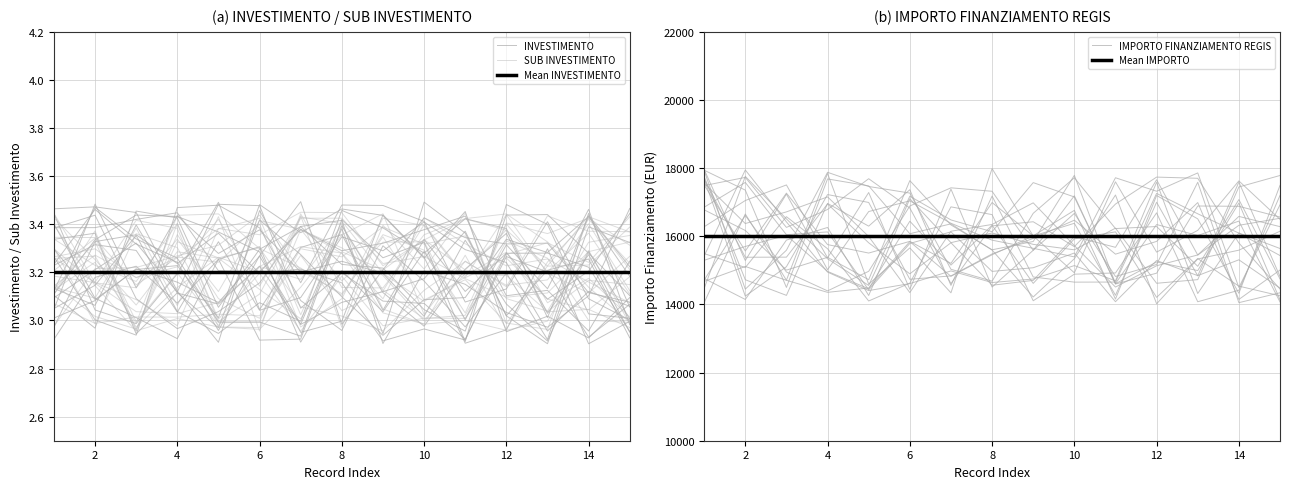

Reading right to left, extract all data points from this chart.

INVESTIMENTO: 3.0	3.0	3.4	3.5	2.9	3.3	3.3	3.4	2.9	3.0	3.0	3.3	3.3	3.5	3.1
SUB INVESTIMENTO: 3.4	3.4	3.0	3.0	3.2	3.1	3.3	3.1	3.2	3.4	3.3	3.3	3.2	3.2	3.0
Mean INVESTIMENTO: 3.2	3.2	3.2	3.2	3.2	3.2	3.2	3.2	3.2	3.2	3.2	3.2	3.2	3.2	3.2
IMPORTO FINANZIAMENTO REGIS: 17494.3	14327.0	16511.6	17197.6	14157.2	16761.6	16013.7	15457.1	14825.3	15843.1	14482.5	14354.8	14708.0	15114.4	14675.7
Mean IMPORTO: 16000.0	16000.0	16000.0	16000.0	16000.0	16000.0	16000.0	16000.0	16000.0	16000.0	16000.0	16000.0	16000.0	16000.0	16000.0